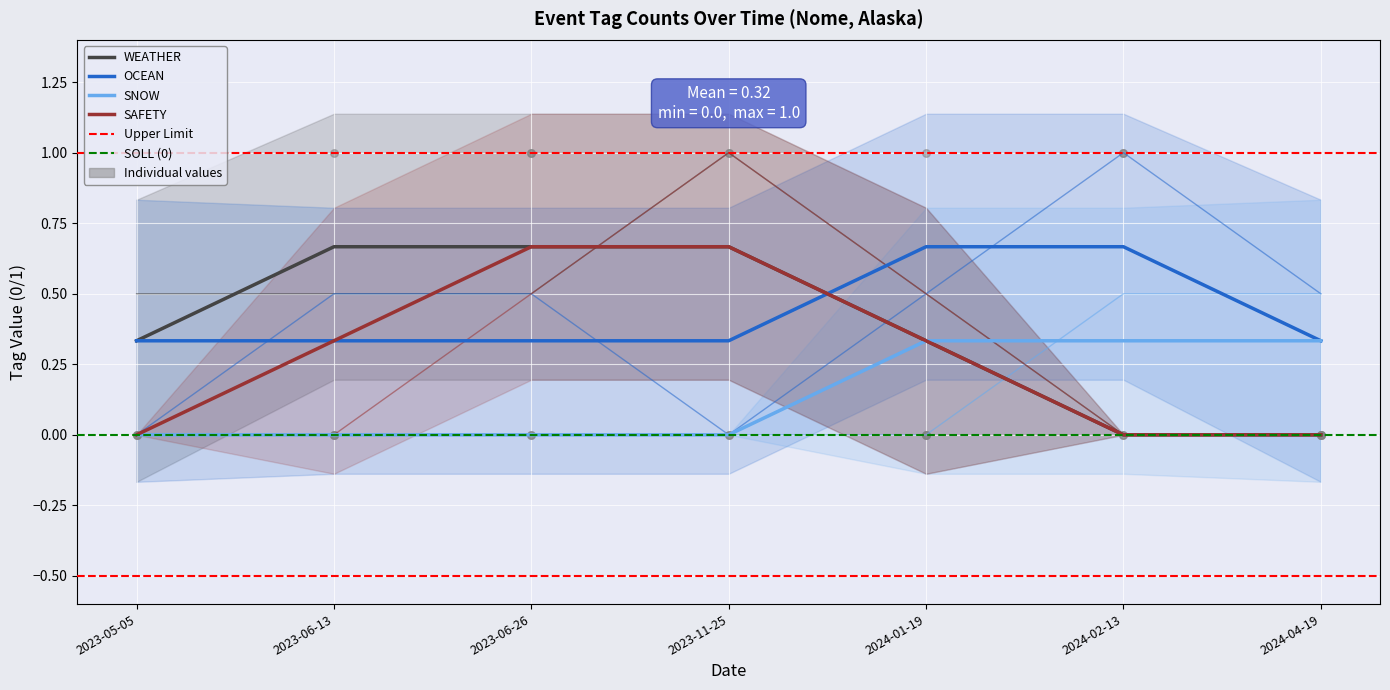

Which series has the largest total across all categories?

WEATHER